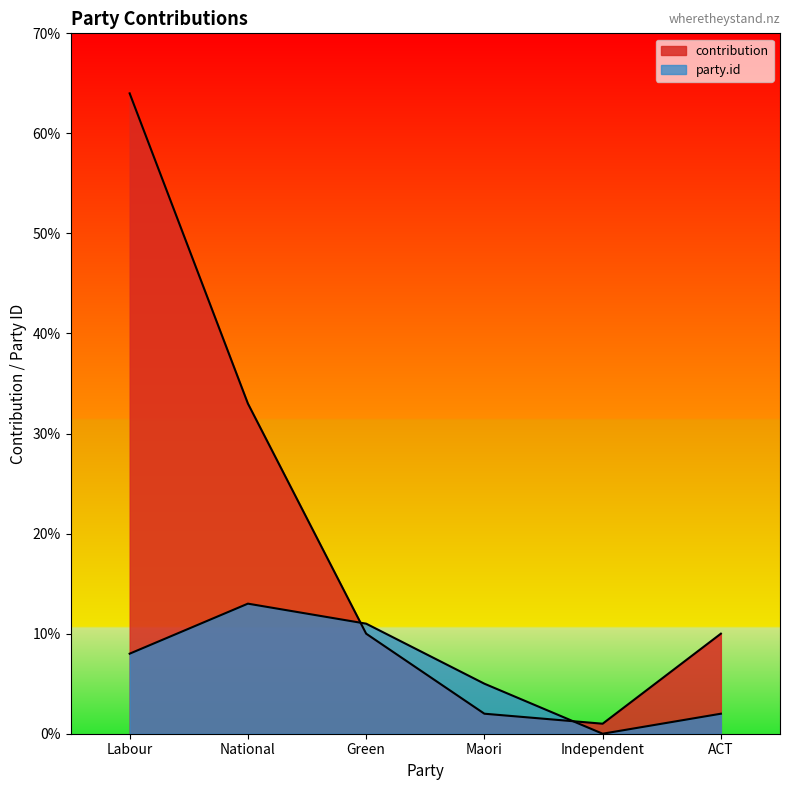

Count the party.id values in the range 2 to 11.

4